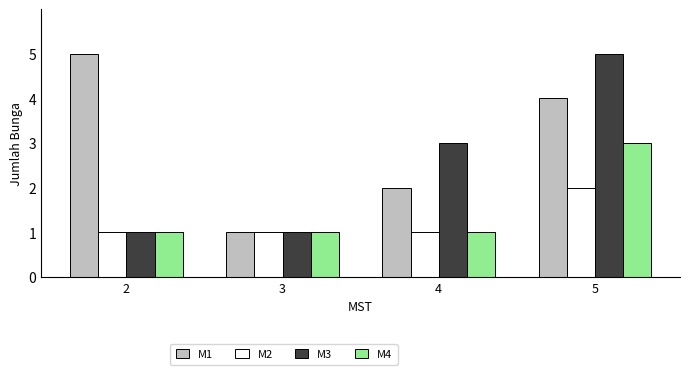

Which series changed the most between 3 and 5?

M3